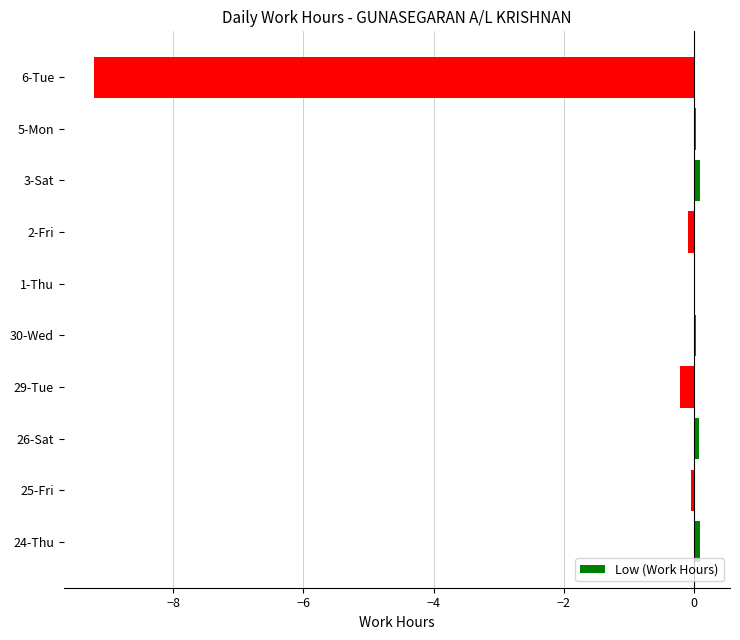

Count the number of categories in the chart.

10